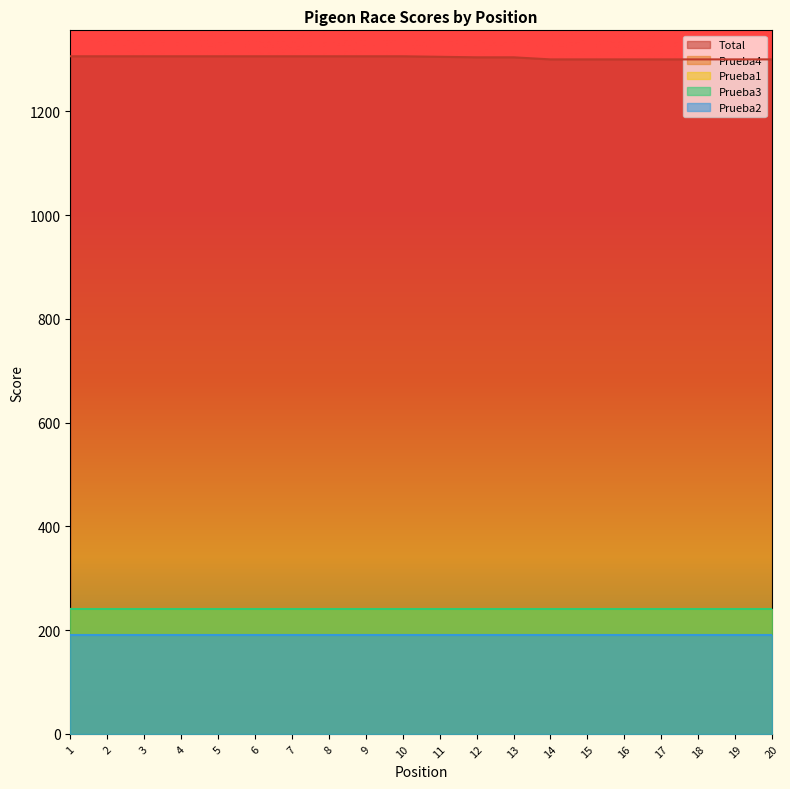

Reading right to left, list all the values displayed in this chart.

Total: 1300	1300	1300	1300	1300	1300	1300	1304	1304	1305	1306	1306	1306	1306	1306	1306	1306	1306	1306	1306
Prueba4: 240	240	240	240	240	240	240	240	240	240	240	240	240	240	240	240	240	240	240	240
Prueba1: 240	240	240	240	240	240	240	240	240	240	240	240	240	240	240	240	240	240	240	240
Prueba3: 240	240	240	240	240	240	240	240	240	240	240	240	240	240	240	240	240	240	240	240
Prueba2: 190	190	190	190	190	190	190	190	190	190	190	190	190	190	190	190	190	190	190	190